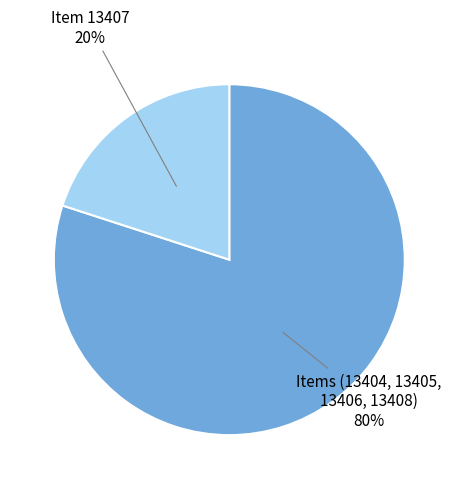

To the nearest percent, what is the average slice percentage?

50%